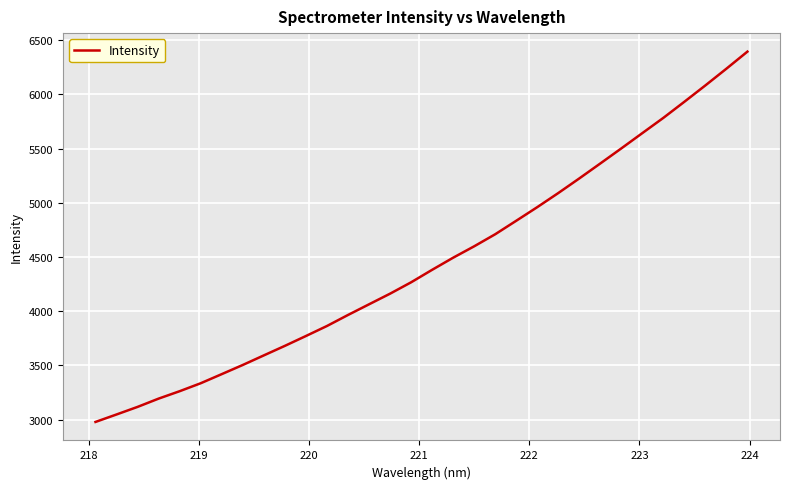

How many lines are shown in the chart?

1